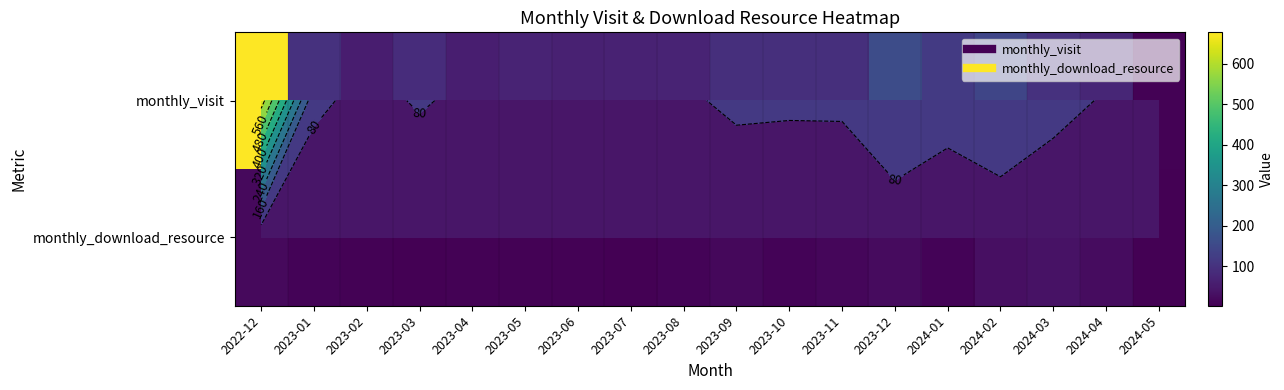

Is the value of monthly_visit at 2024-01 greater than the value of monthly_download_resource at 2023-12?

Yes